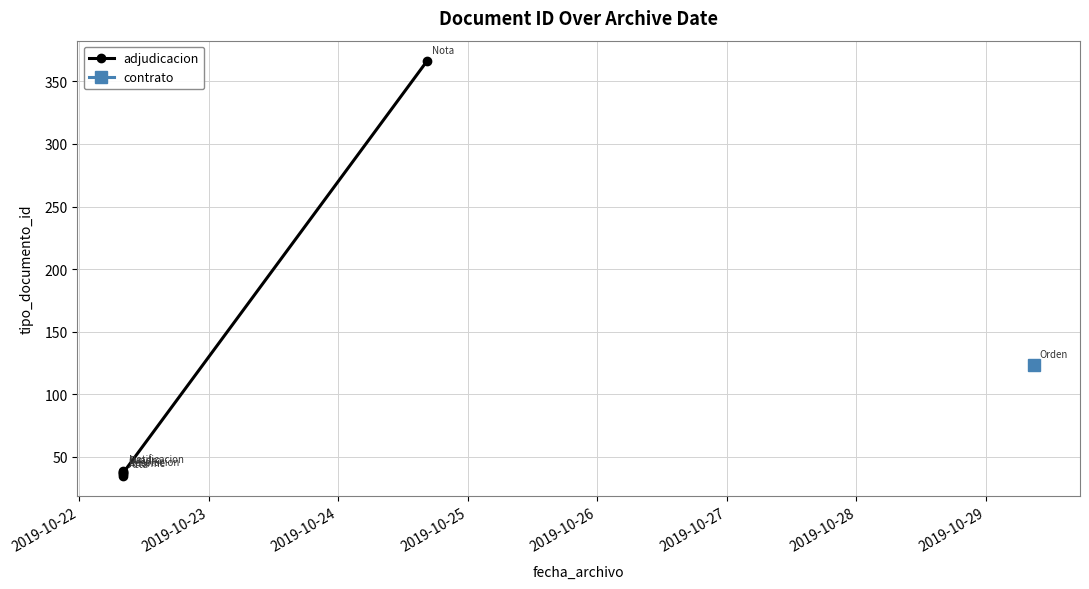

Does the chart display data point markers on the line(s)?

Yes